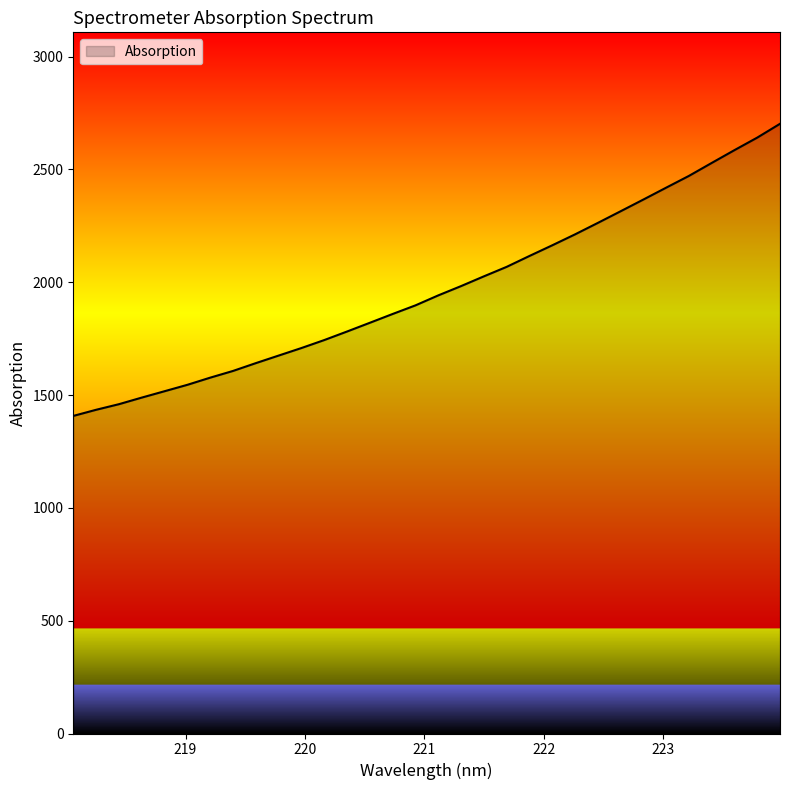

What is the maximum value shown in the chart?

2702.1